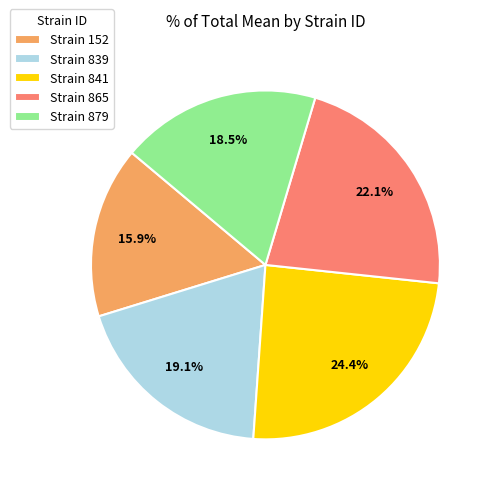

Is there any slice that represents more than half of the pie?

No